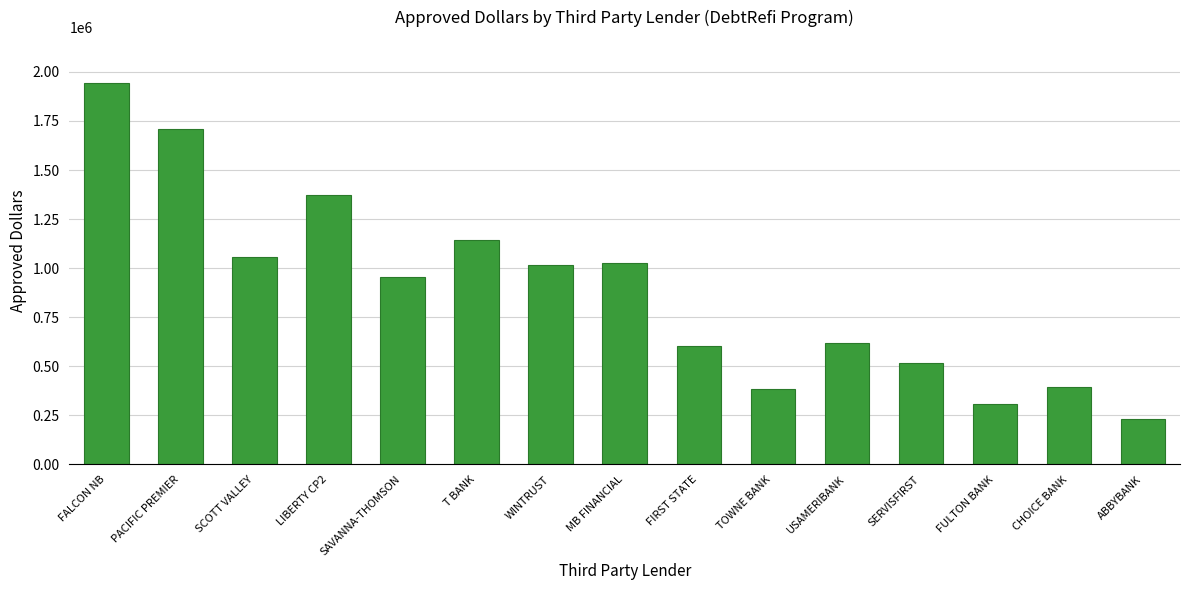

What position from the right is FULTON BANK?

3